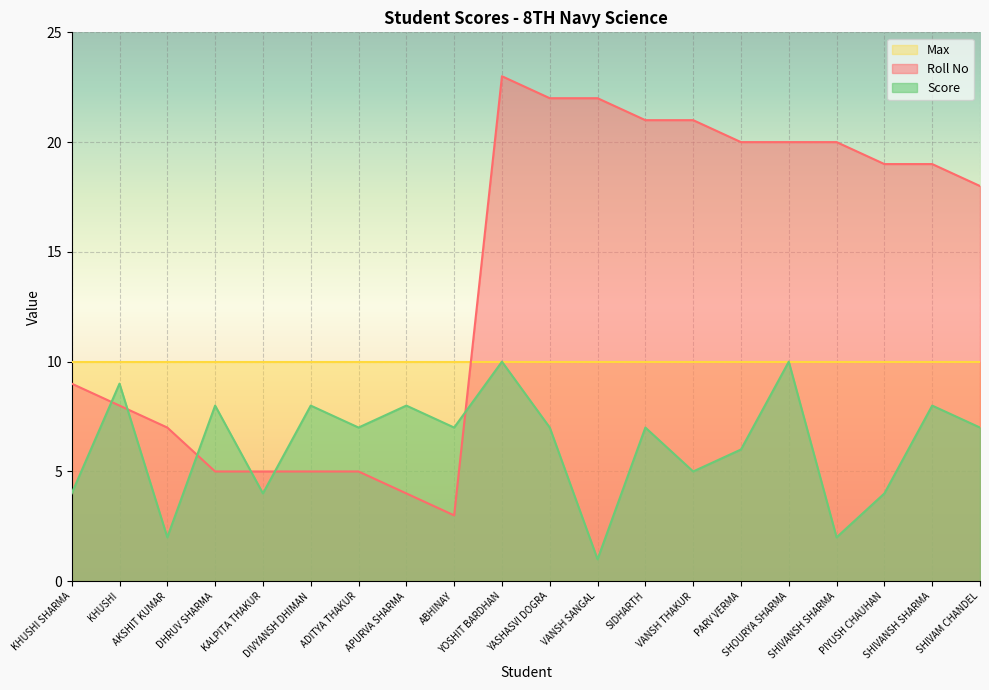

What is the value of the Score point at the 13th from the left?

7